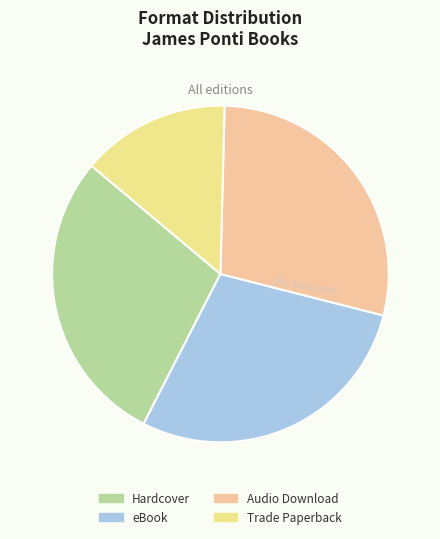

Which category has the biggest portion of the pie?

Hardcover